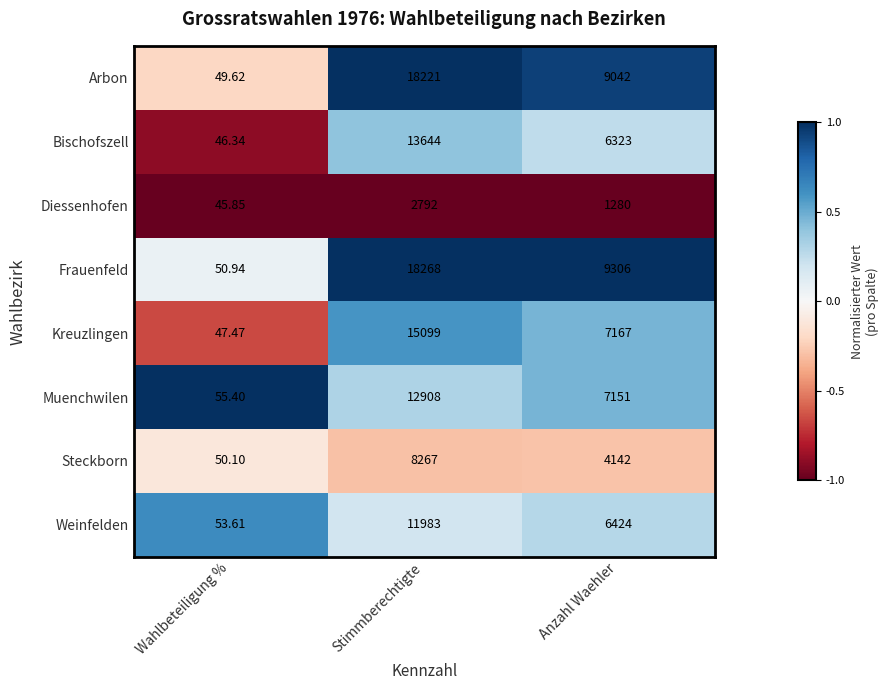

At Wahlbeteiligung %, list the series in order from largest to smallest.

Muenchwilen, Weinfelden, Frauenfeld, Steckborn, Arbon, Kreuzlingen, Bischofszell, Diessenhofen